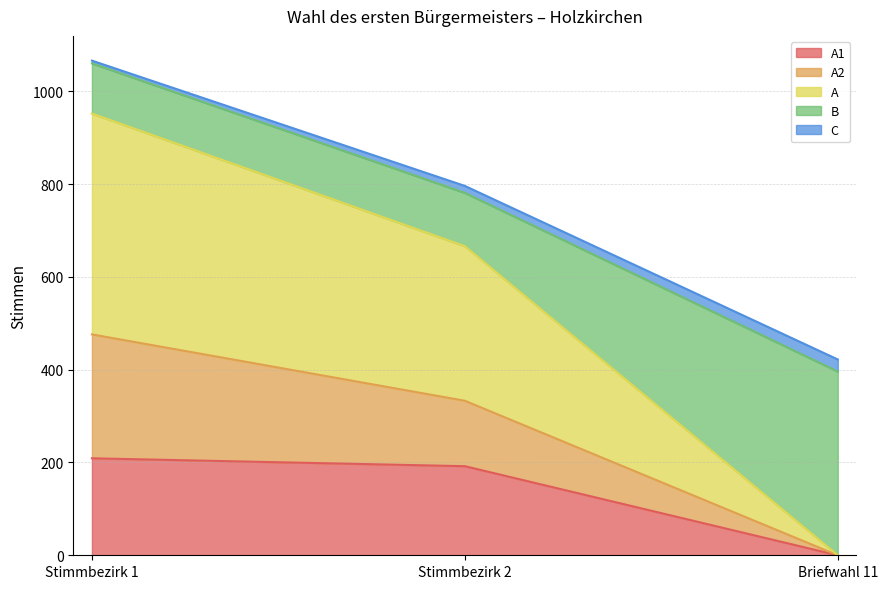

How many data points does each series have?

3